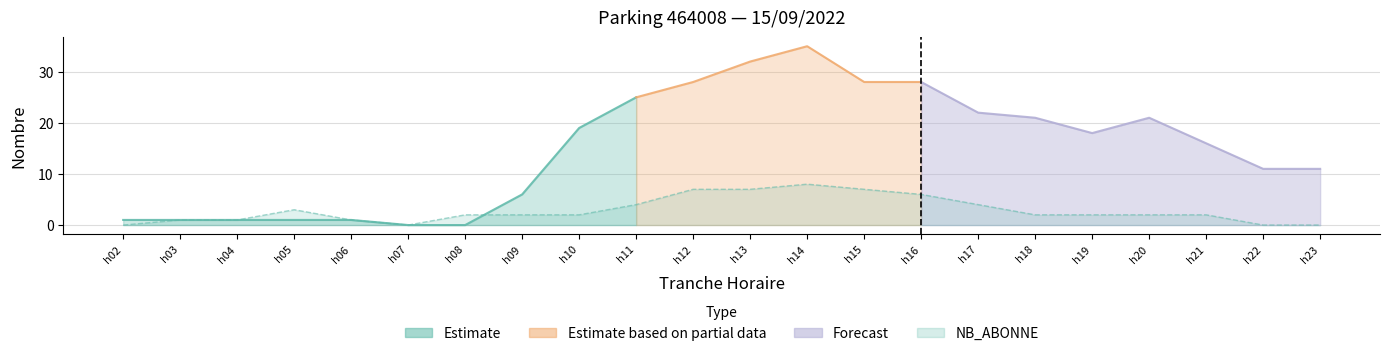

At which label does the data first exceed 2?

h05